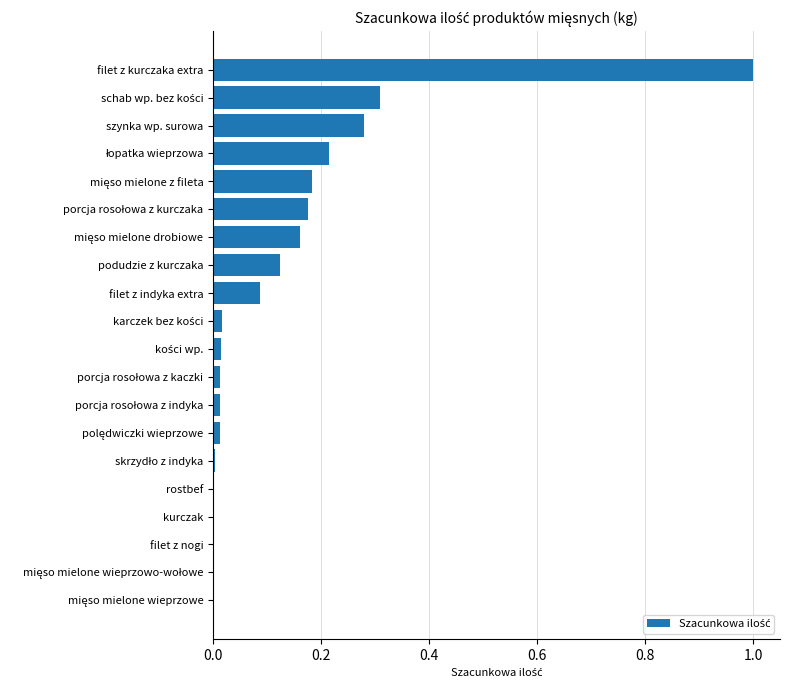

The chart shows a value of 0.0 at filet z nogi. True or false?

True